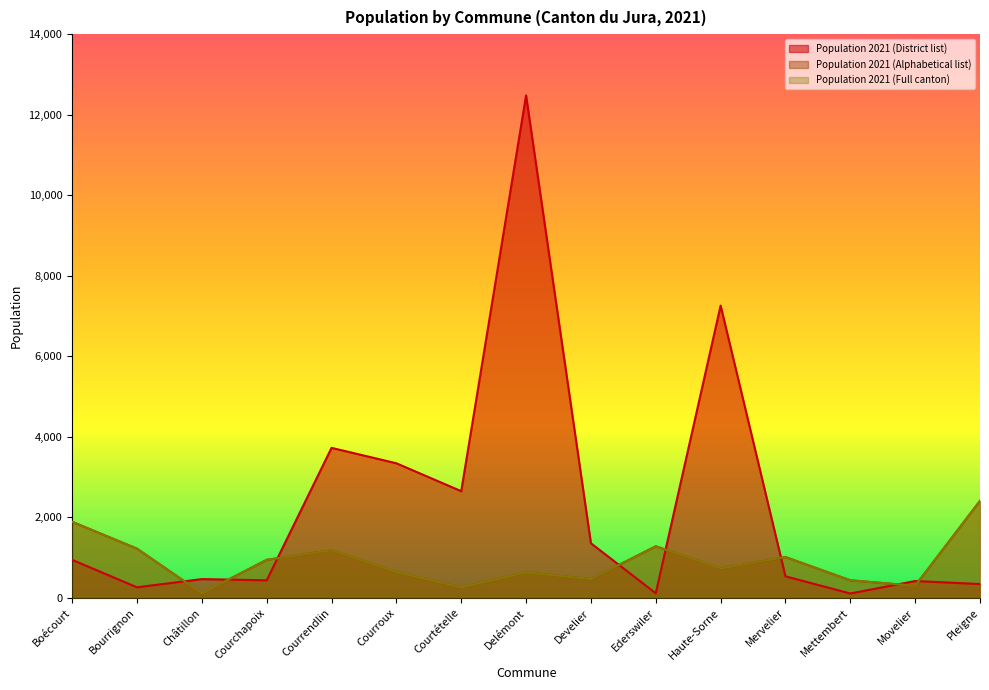

True or false: Population 2021 (District list) has a value of 3728 at Courrendlin.

True